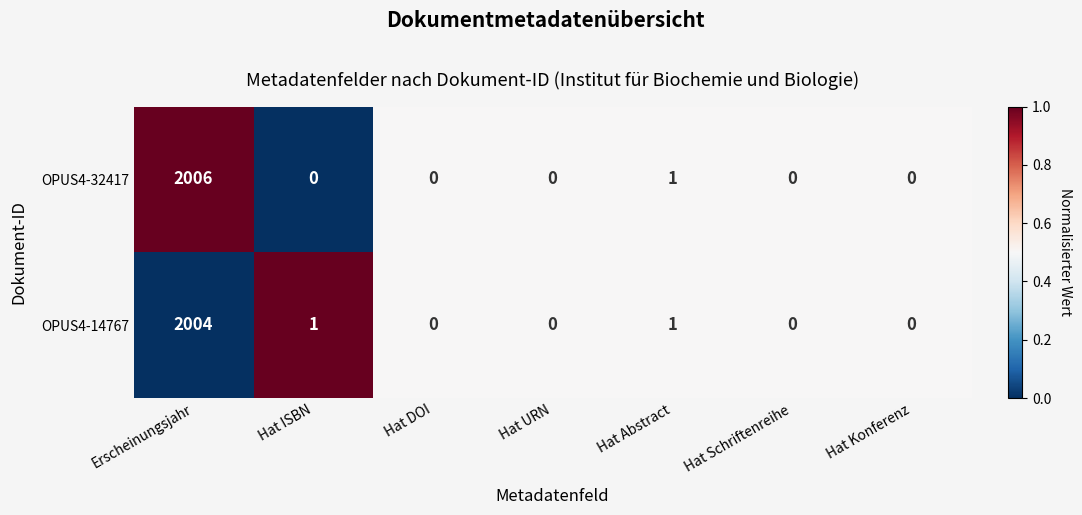

Is the value of OPUS4-14767 at Erscheinungsjahr greater than the value of OPUS4-32417 at Hat URN?

Yes